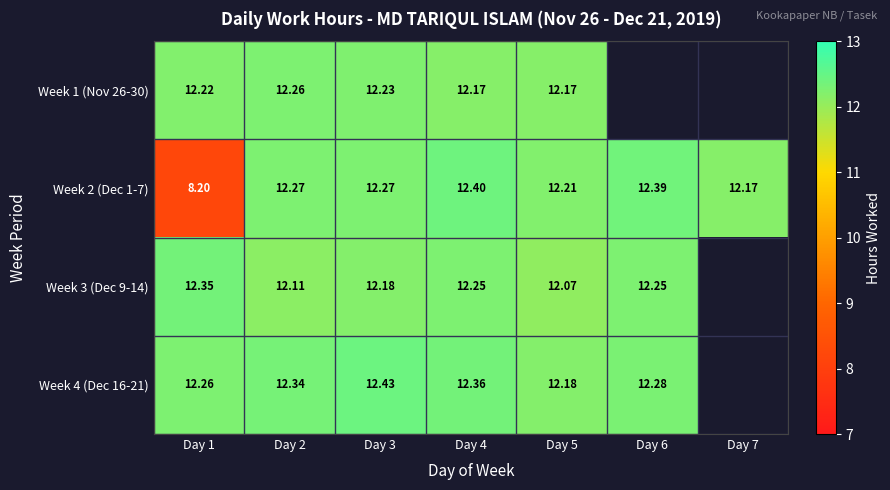

How many positive values does the Week 3 (Dec 9-14) series have?

6